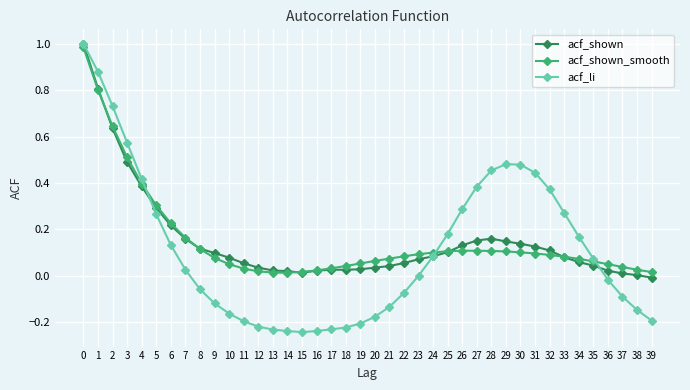

Is the value of acf_li at 15 greater than the value of acf_shown at 18?

No